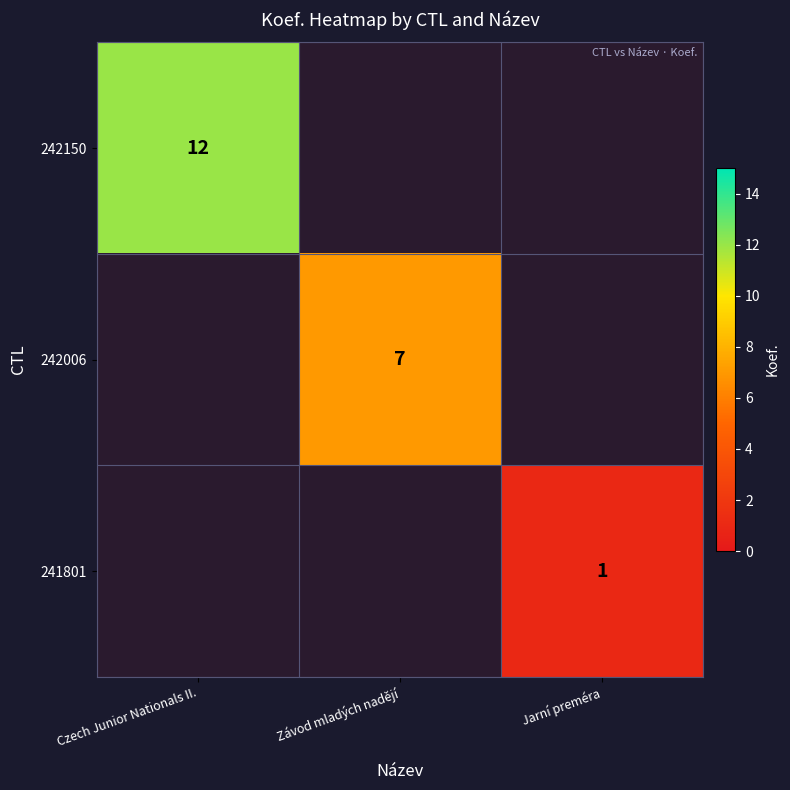

Is it true that 242150 equals 12 at Czech Junior Nationals II.?

True